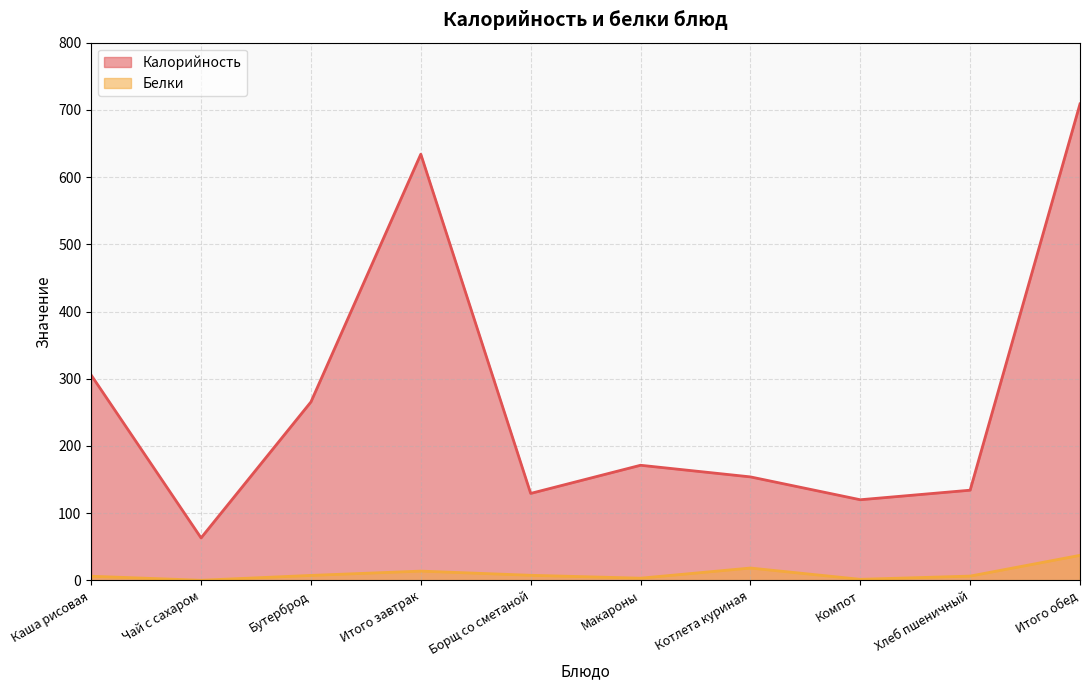

At how many categories does at least one series exceed 299?

3